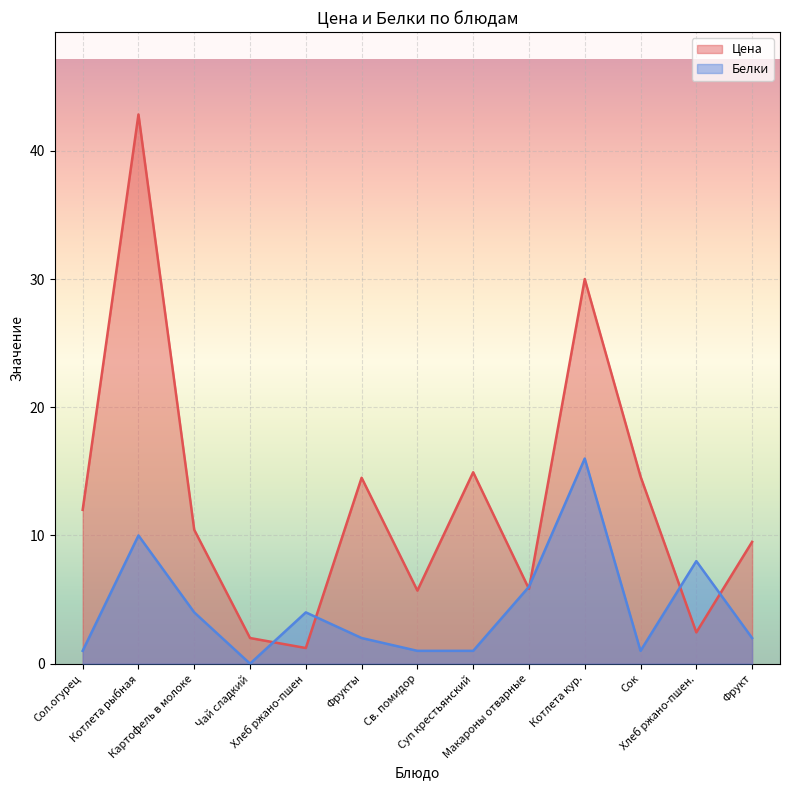

Which series has the largest range (max minus min)?

Цена